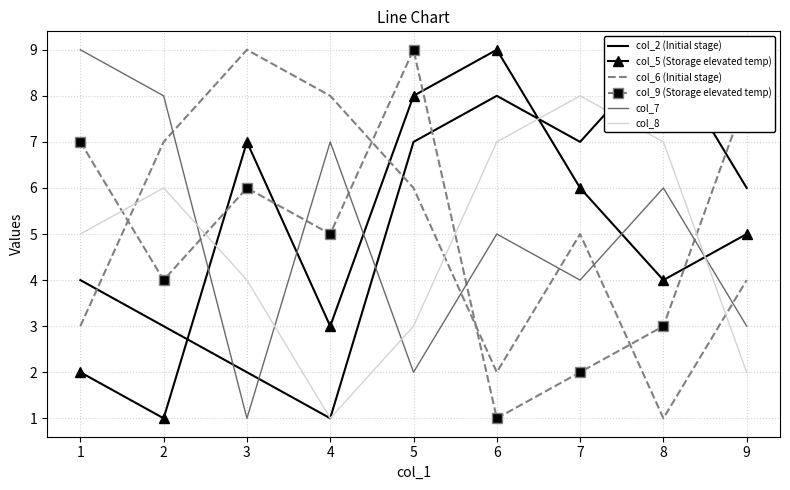

What is the value of the col_6 (Initial stage) point at the 1st from the left?

3